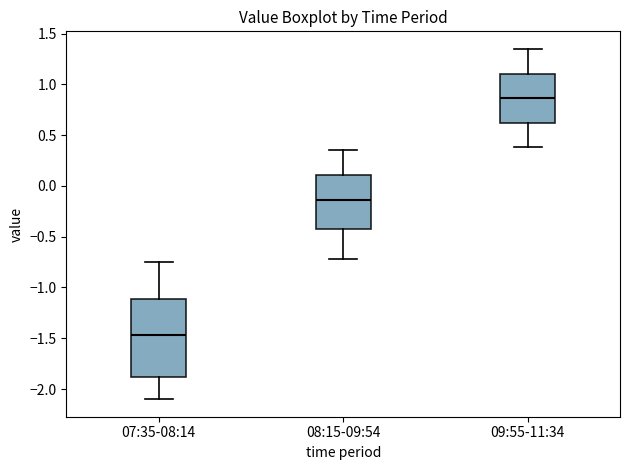

Which box is the tallest, from its lower edge to its upper edge?

07:35-08:14